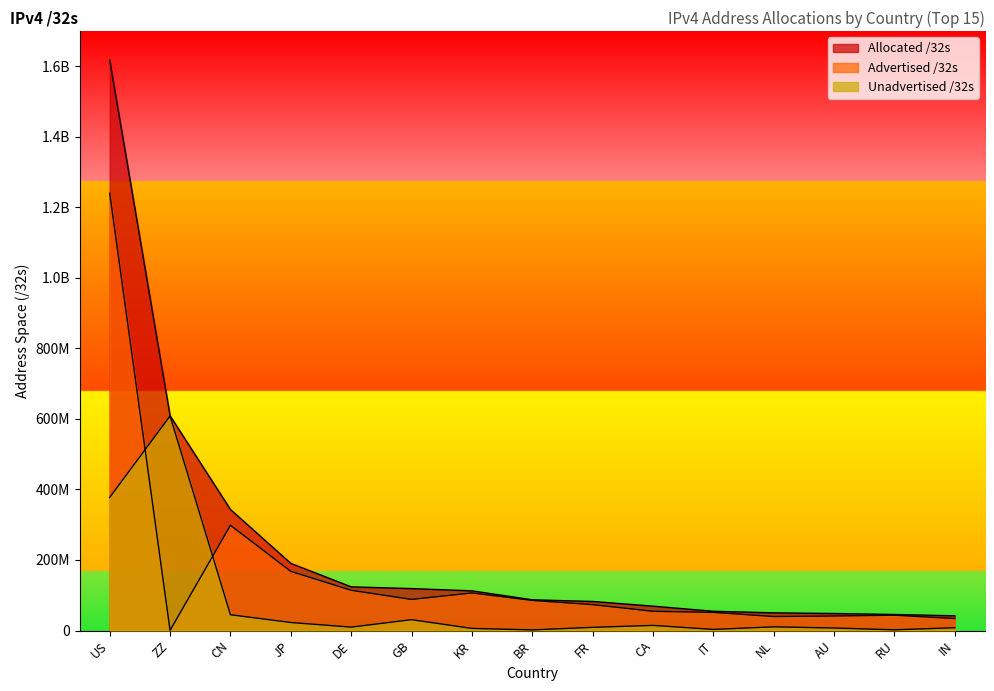

At JP, list the series in order from smallest to largest.

Unadvertised /32s, Advertised /32s, Allocated /32s